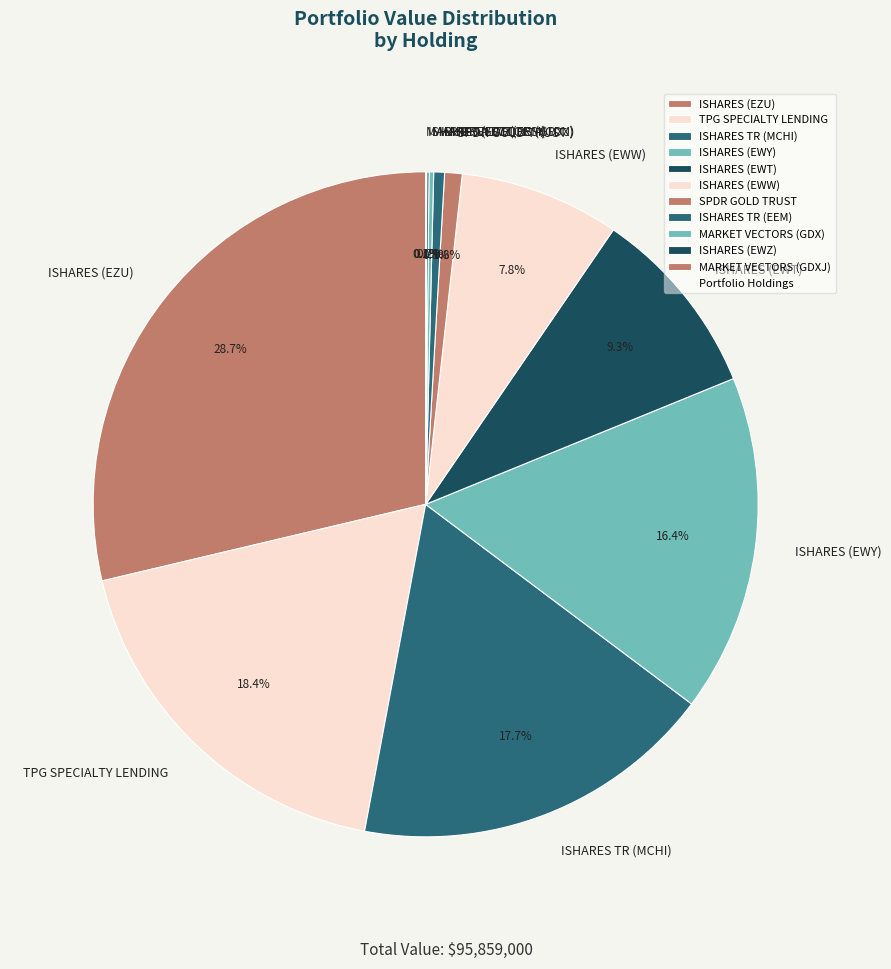

True or false: ISHARES (EWW) accounts for 8% of the total.

True